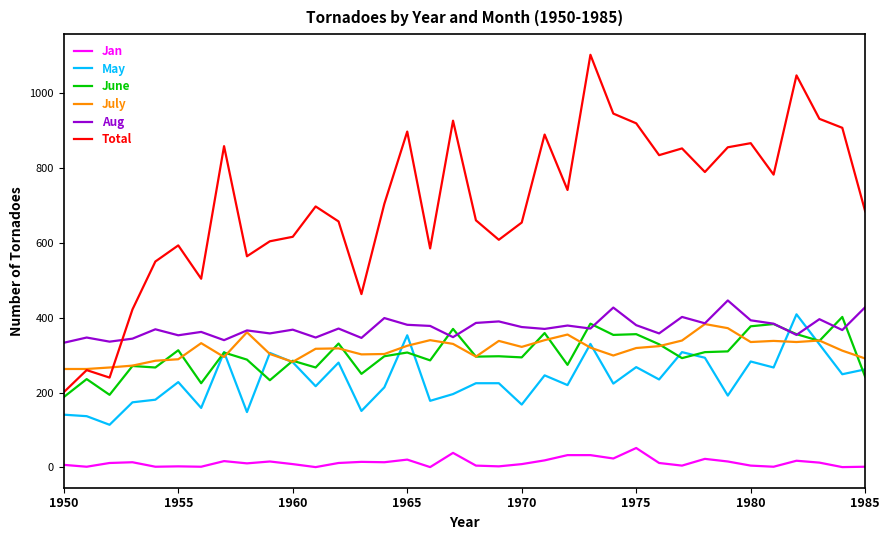

What is the greatest value displayed?

1102